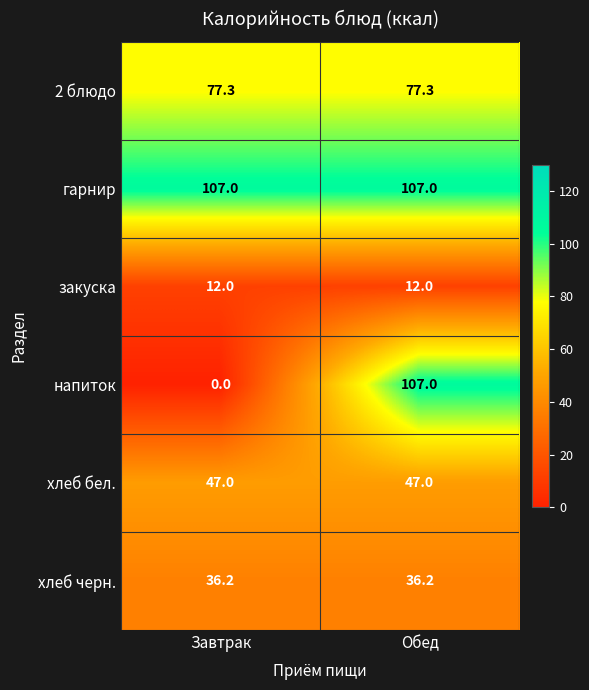

What is the difference between the highest and lowest values at Обед?

95.0